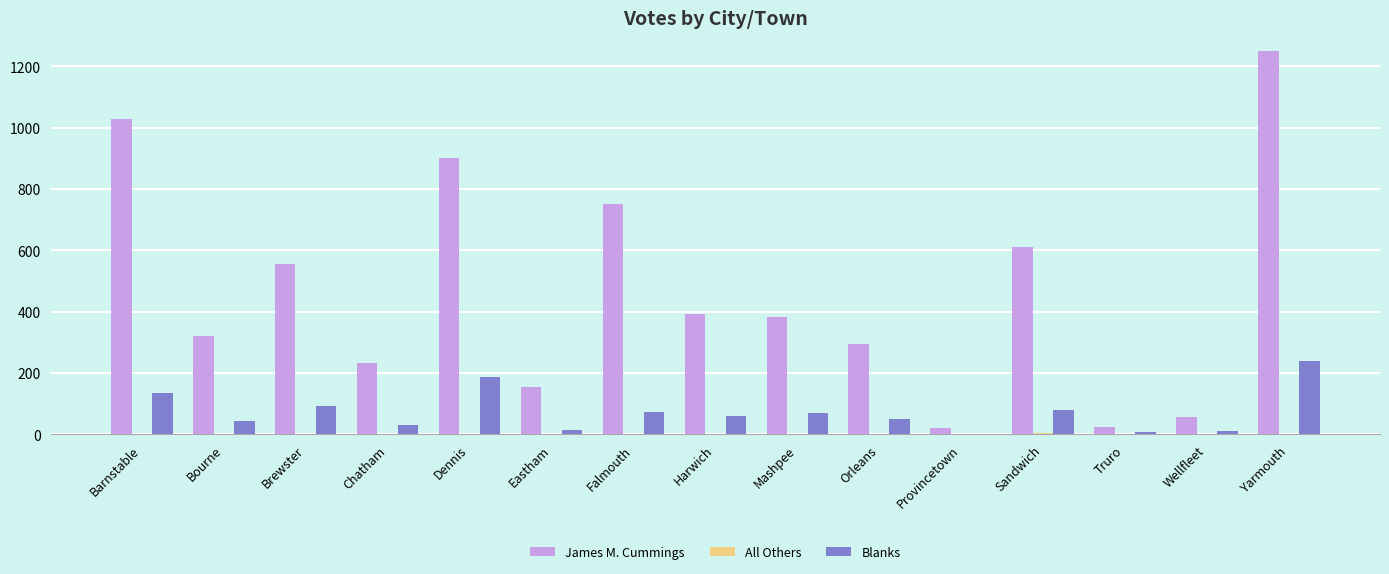

The value of Blanks at Sandwich is 138. True or false?

False